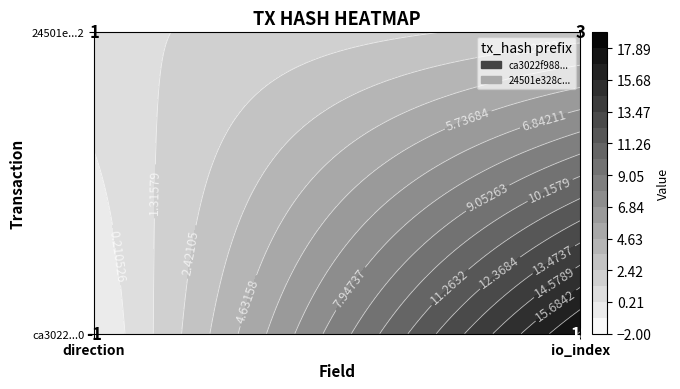

What is the spread (max minus min) of values at 1?

15